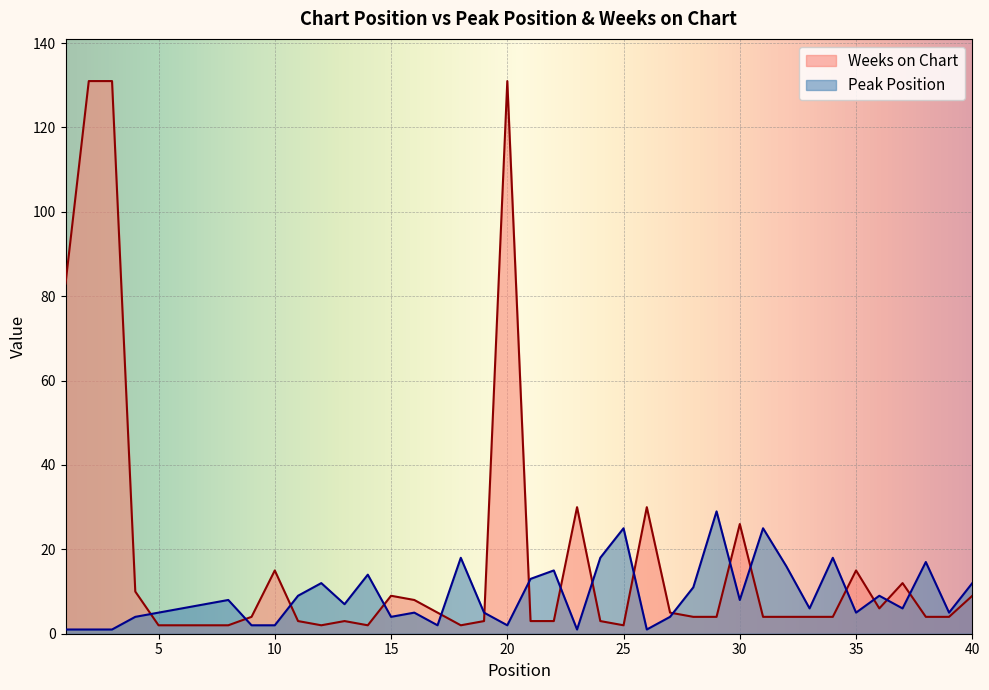

Which category has the highest value in the Peak Position series?

29